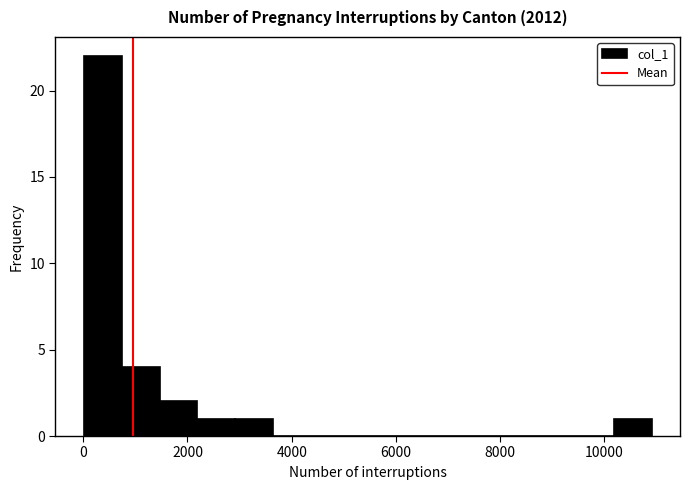

Read against the x-axis, roughly where is the centre of the tallest bar?

400